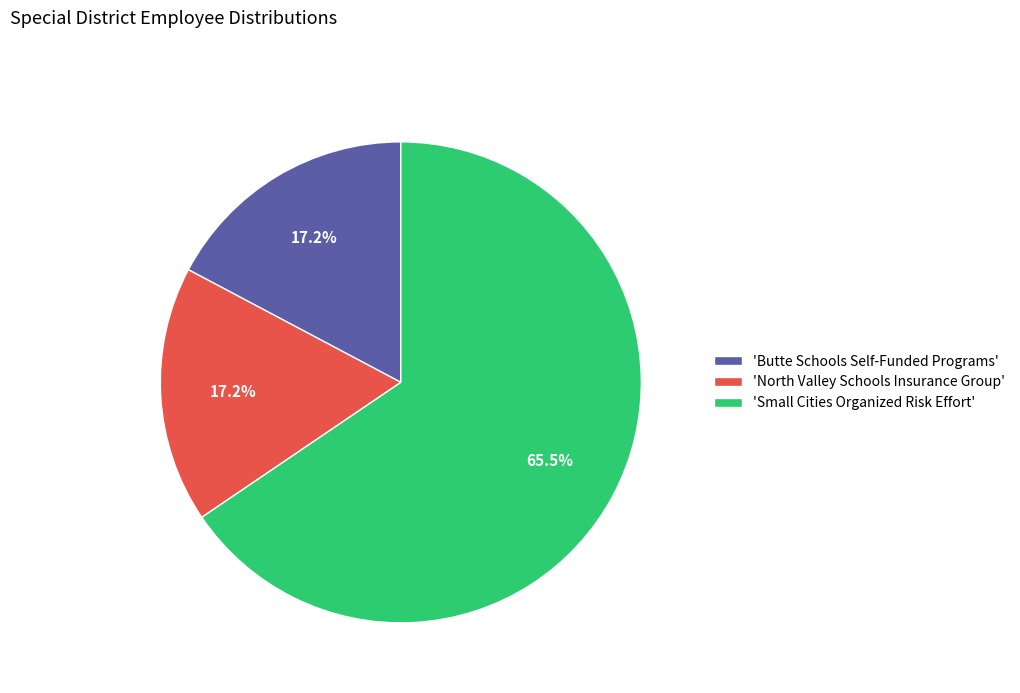

Count the number of slices in the pie.

3